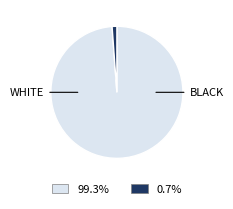

Is there a majority slice in this chart?

Yes